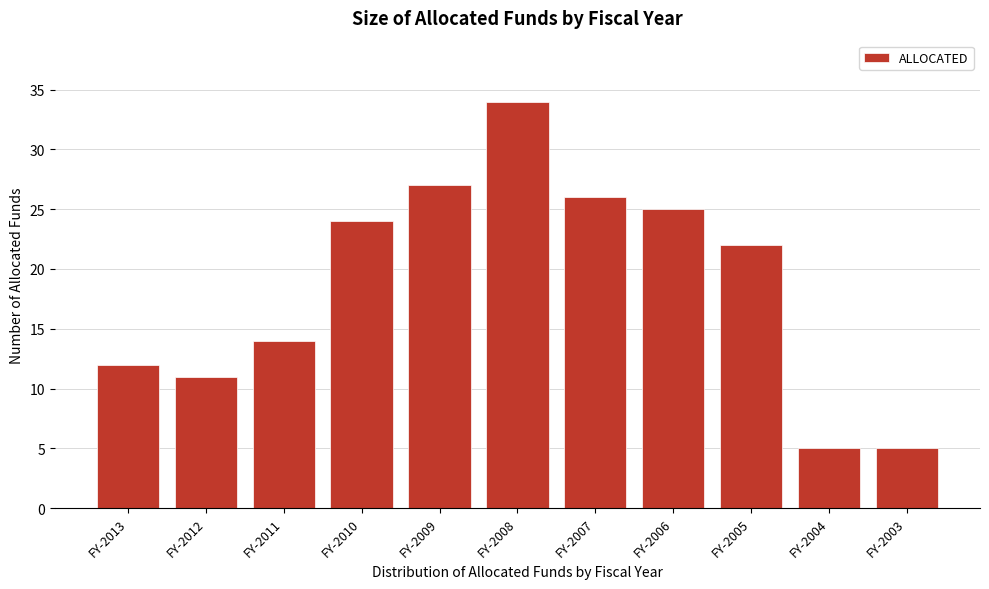

Reading left to right, transcribe all the data shown in this chart.

12	11	14	24	27	34	26	25	22	5	5